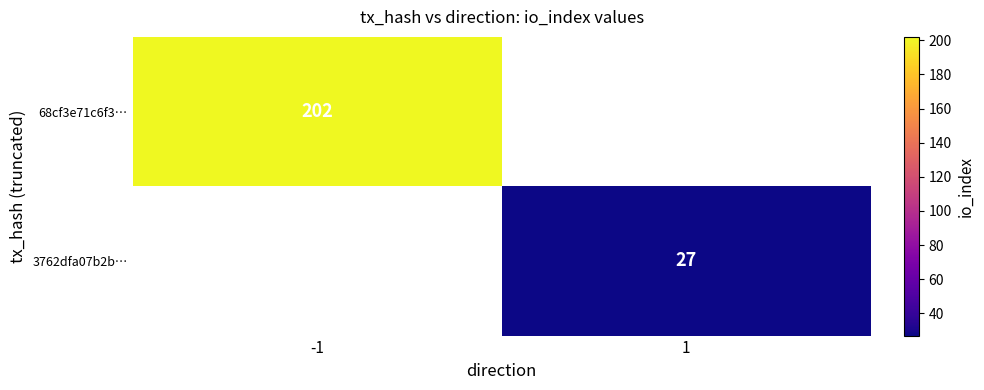

True or false: 3762dfa07b2b… has a value of 27 at 1.

True